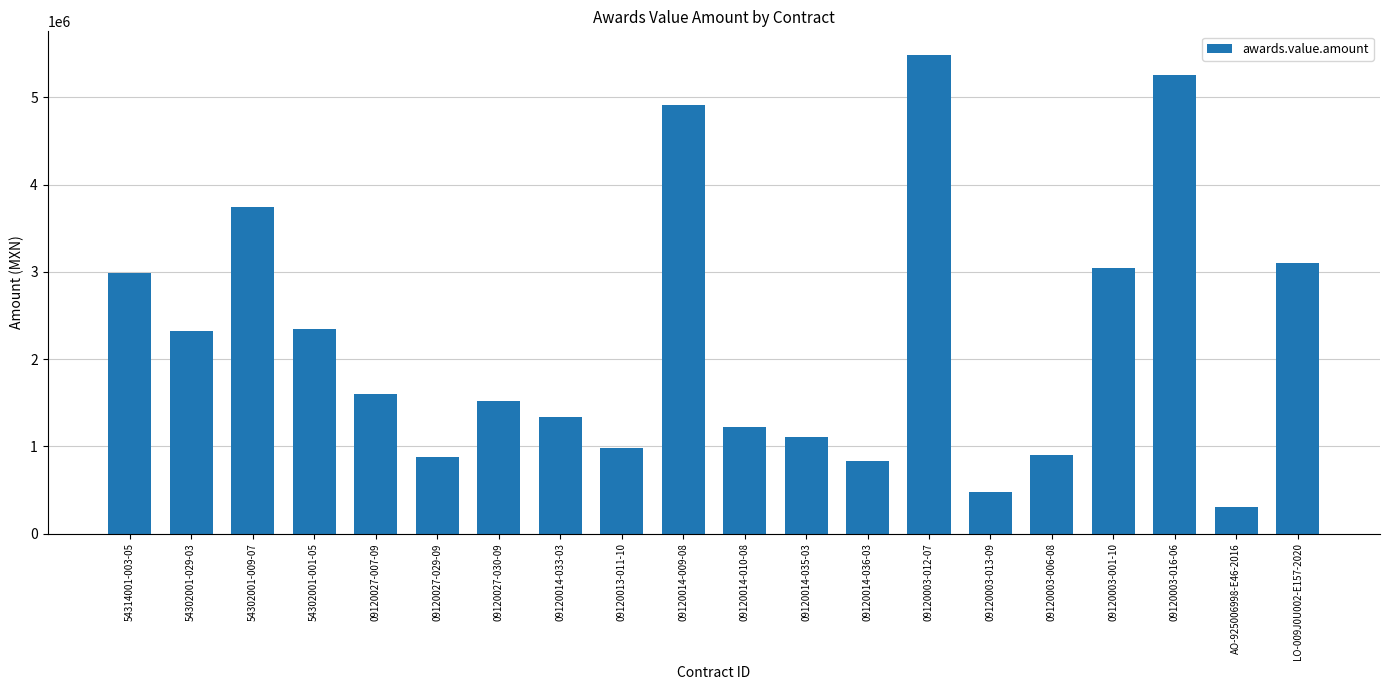

Count the number of categories in the chart.

20